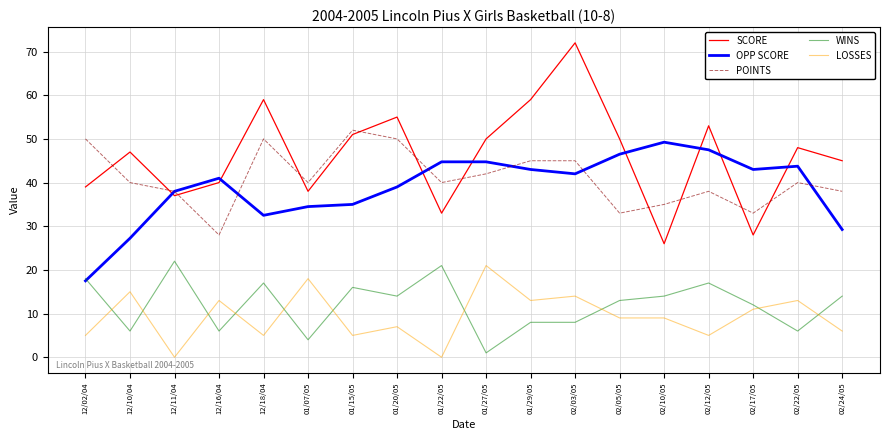

Count the number of data series in this chart.

5